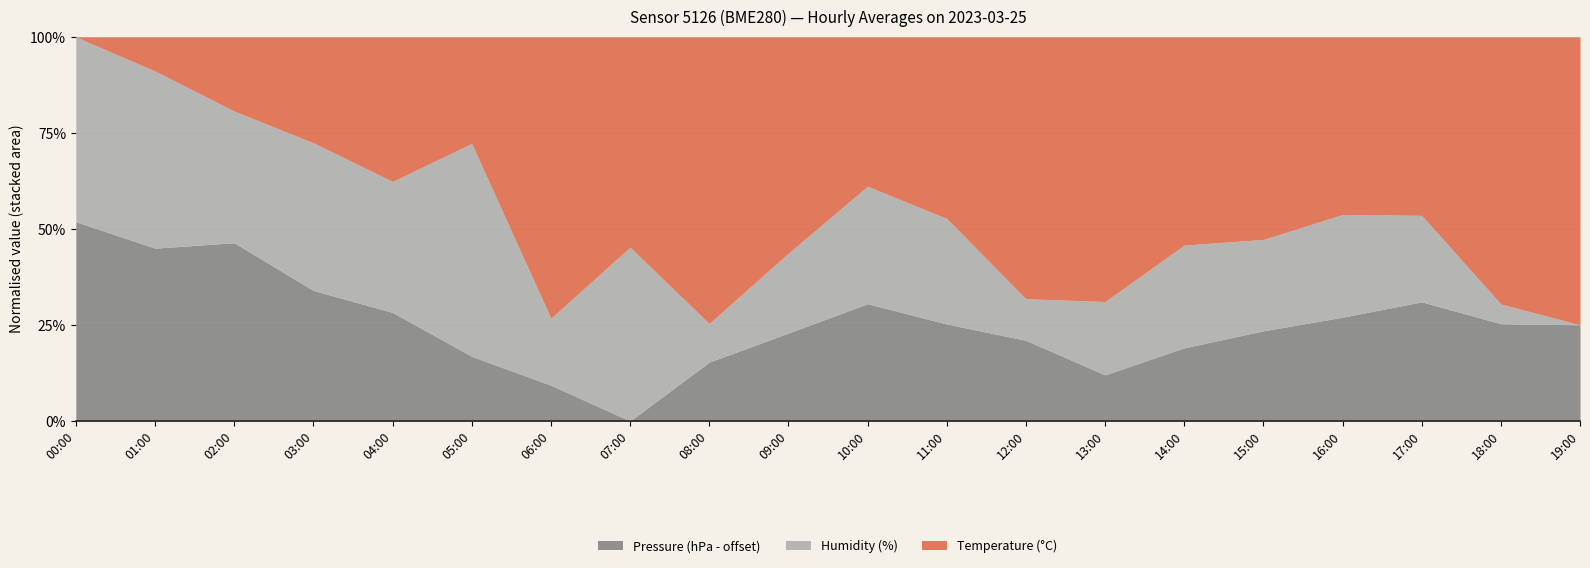

Reading right to left, list all the values displayed in this chart.

Pressure (hPa - offset): 99943.0	99944.0	99946.0	99945.0	99944.0	99943.0	99941.0	99944.0	99946.0	99948.0	99945.0	99942.0	99938.0	99940.0	99943.0	99947.0	99950.0	99956.0	99957.0	99957.5
Humidity (%): 85.9	86.0	86.5	86.6	86.5	86.6	86.4	86.2	86.8	87.0	86.6	86.2	87.1	86.3	87.6	87.0	87.3	87.3	88.0	87.8
Temperature (°C): 9.9	9.9	9.8	9.8	9.9	9.9	9.9	9.9	9.9	9.8	9.9	9.9	9.9	9.9	9.8	9.8	9.8	9.8	9.7	9.7